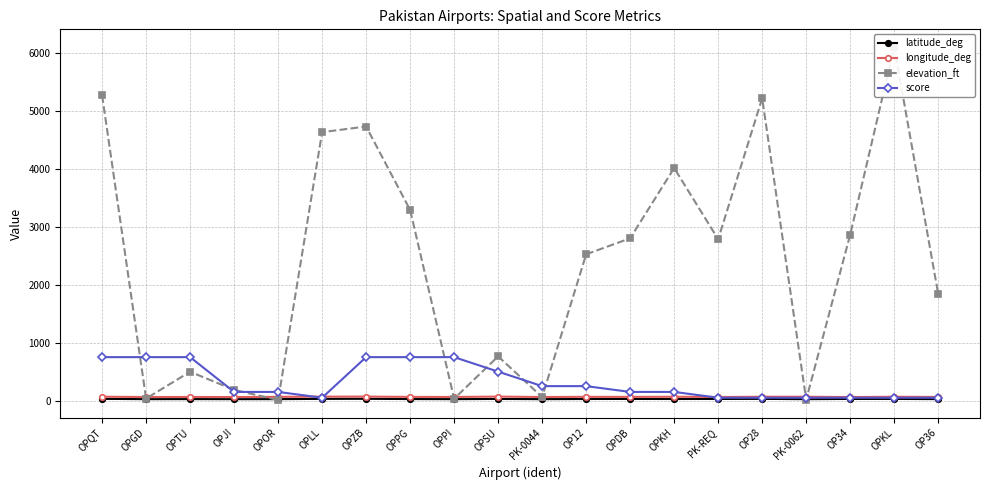

Does the chart have visible grid lines?

Yes